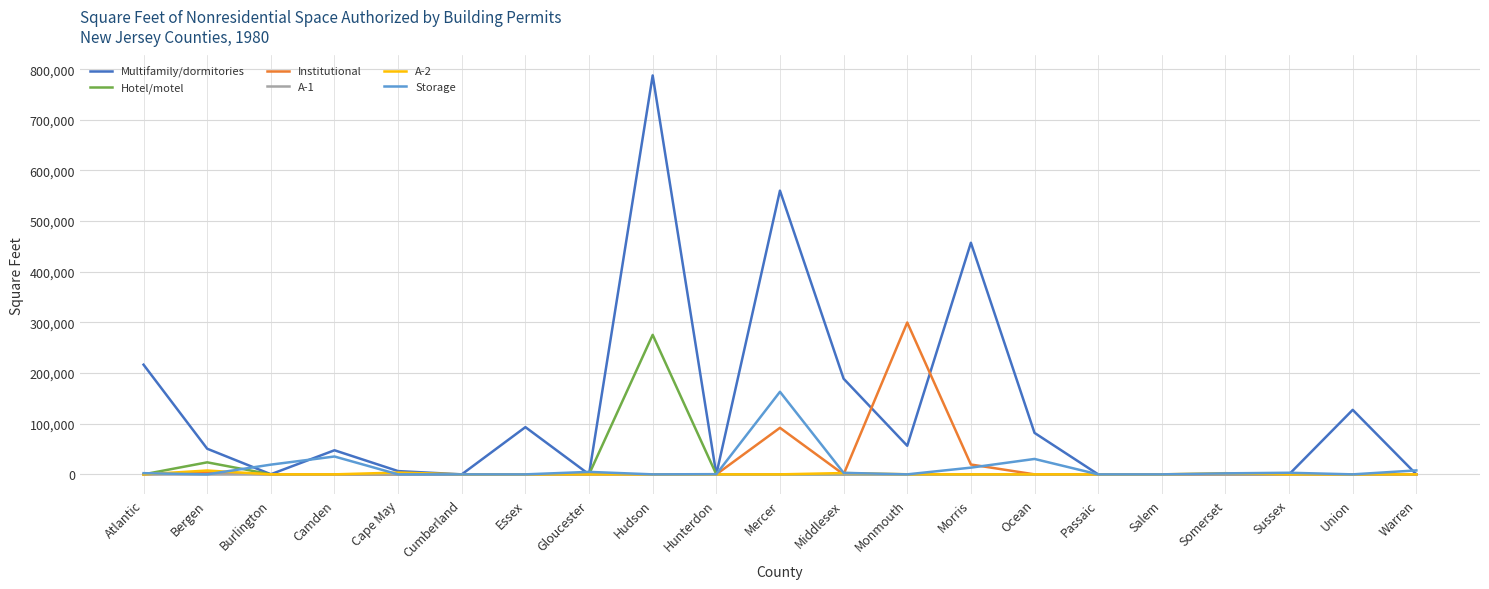

Which series has the largest range (max minus min)?

Multifamily/dormitories